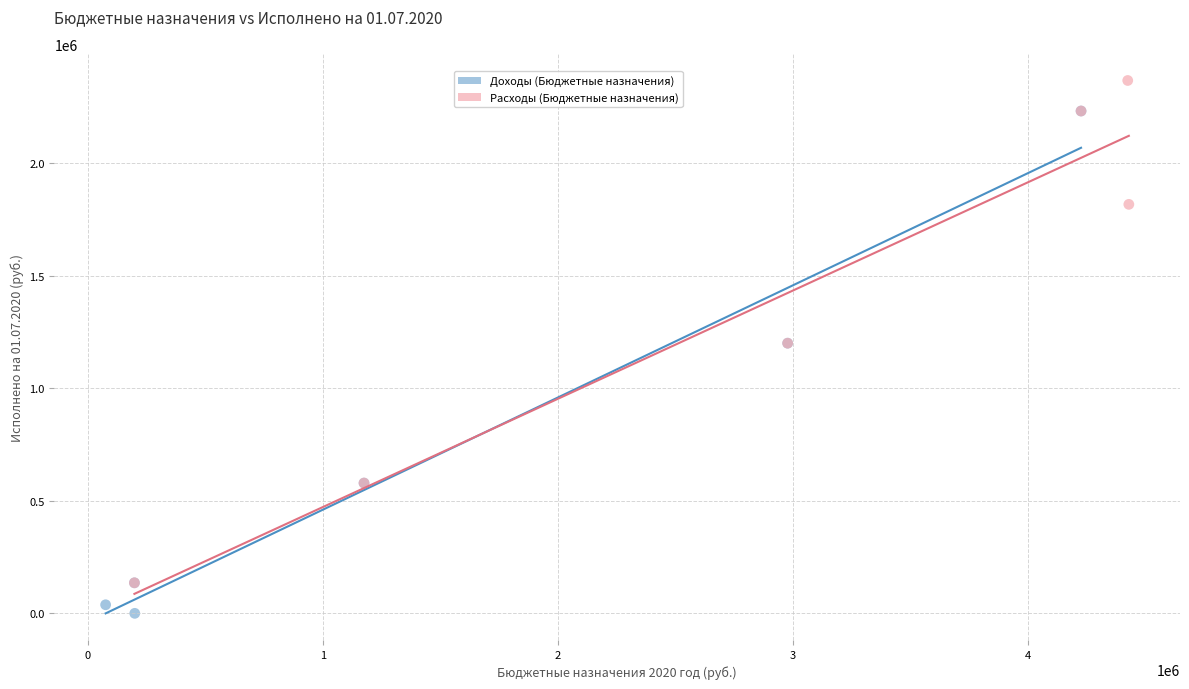

Which series contains the lowest Y value?

Доходы (Бюджетные назначения)